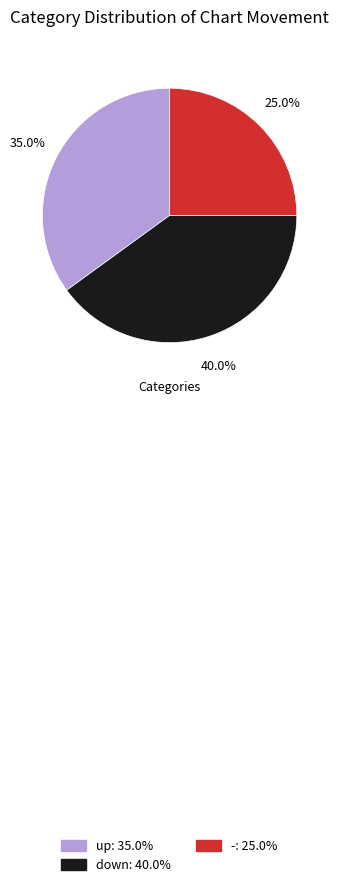

Do down and - together represent more than half of the pie?

Yes